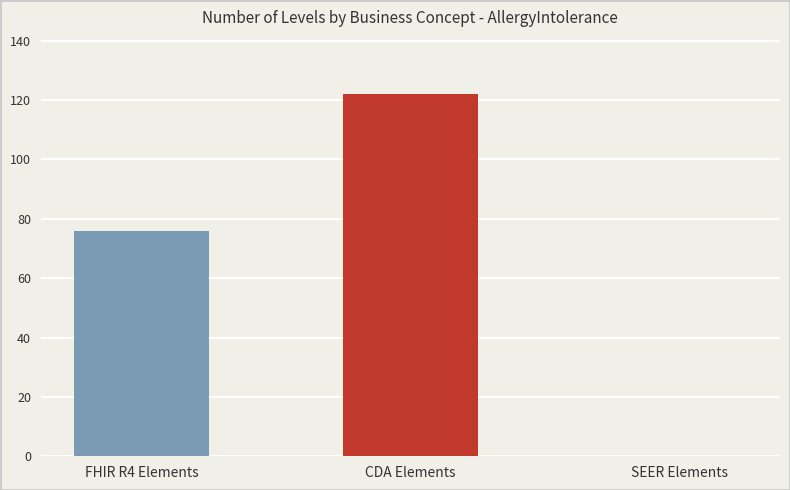

Which has a higher value, FHIR R4 Elements or CDA Elements?

CDA Elements